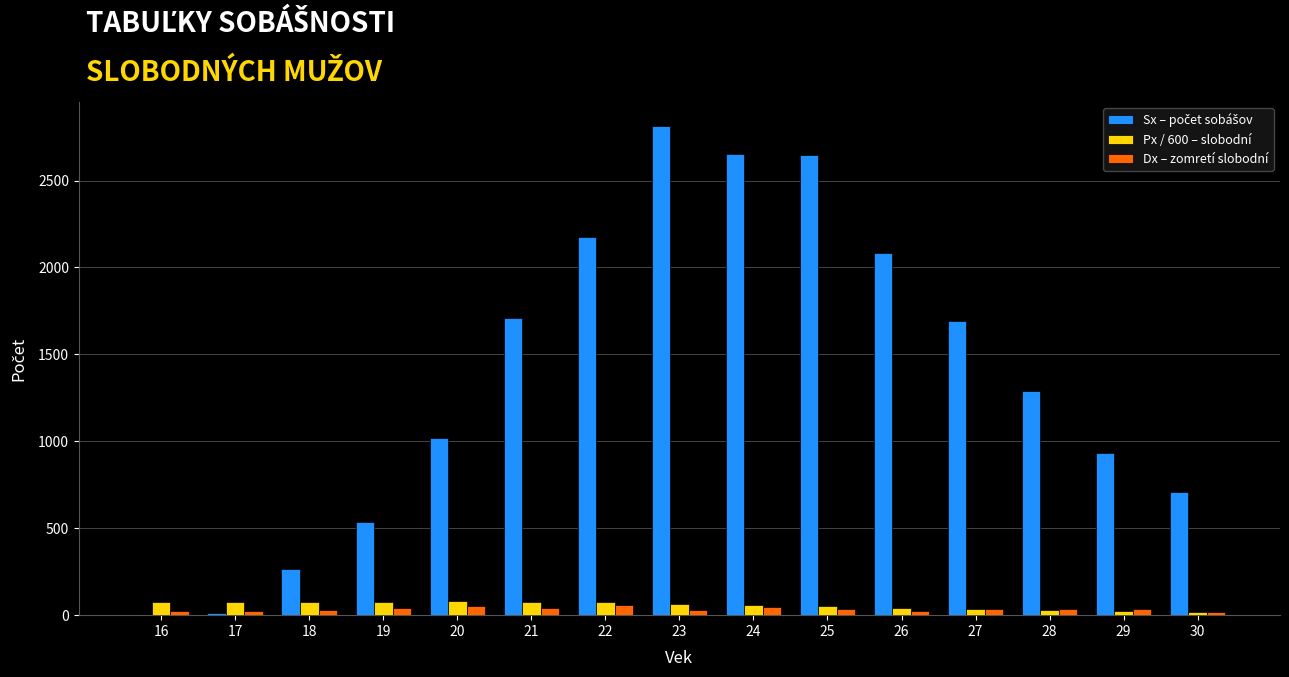

Is it true that Px / 600 – slobodní equals 40.6 at 26?

True